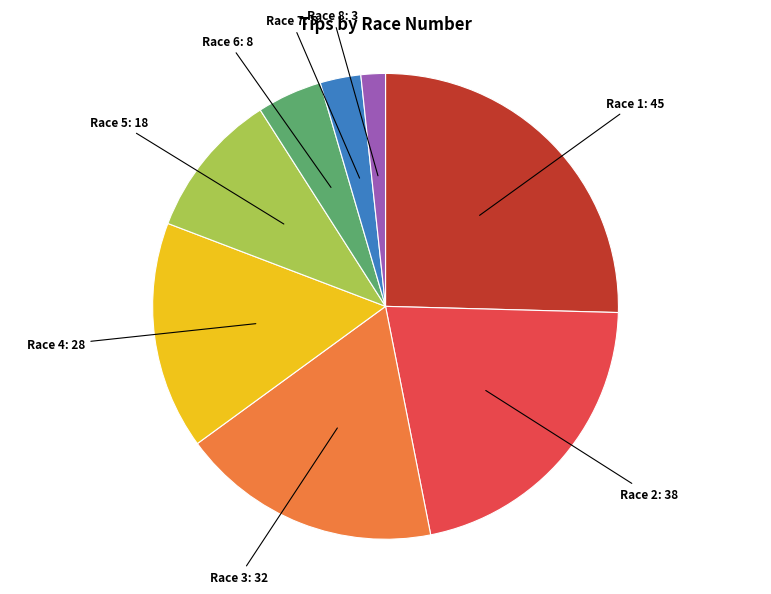

Does any single category account for the majority?

No